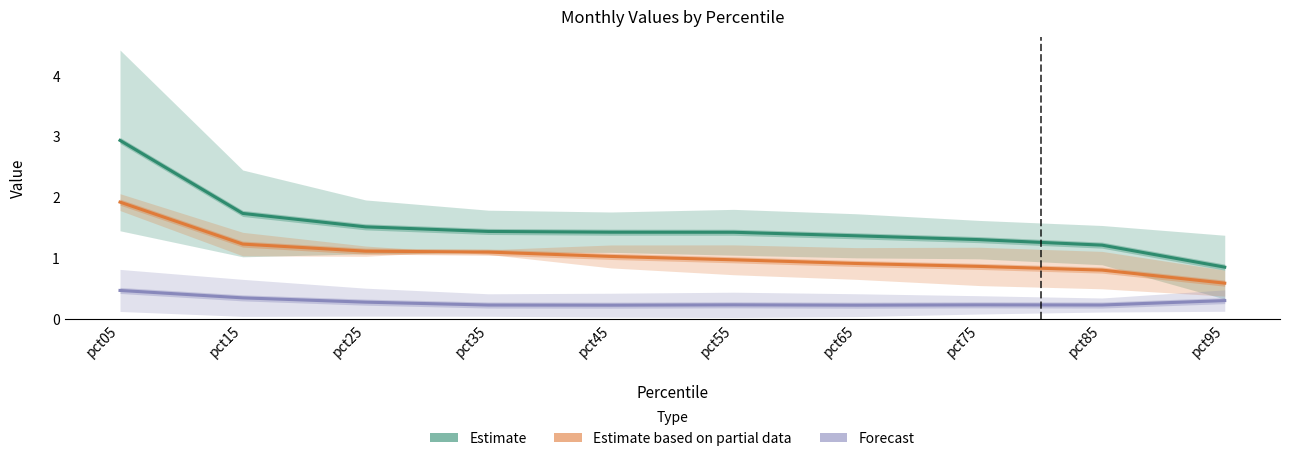

True or false: Estimate based on partial data and Forecast intersect in this chart.

False